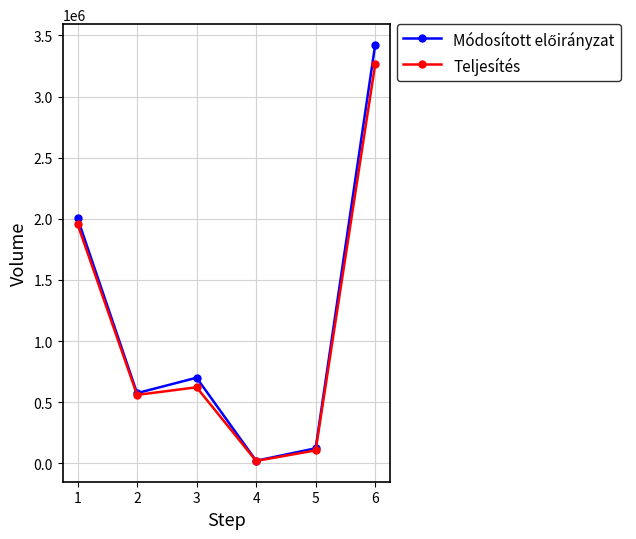

At which category does Teljesítés reach its first local peak?

3